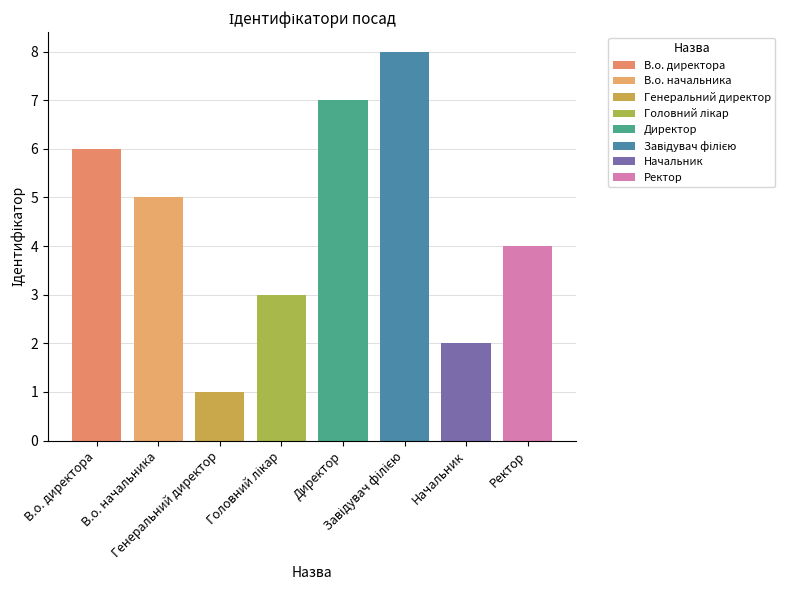

Reading right to left, extract all data points from this chart.

Ректор=4	Начальник=2	Завідувач філією=8	Директор=7	Головний лікар=3	Генеральний директор=1	В.о. начальника=5	В.о. директора=6